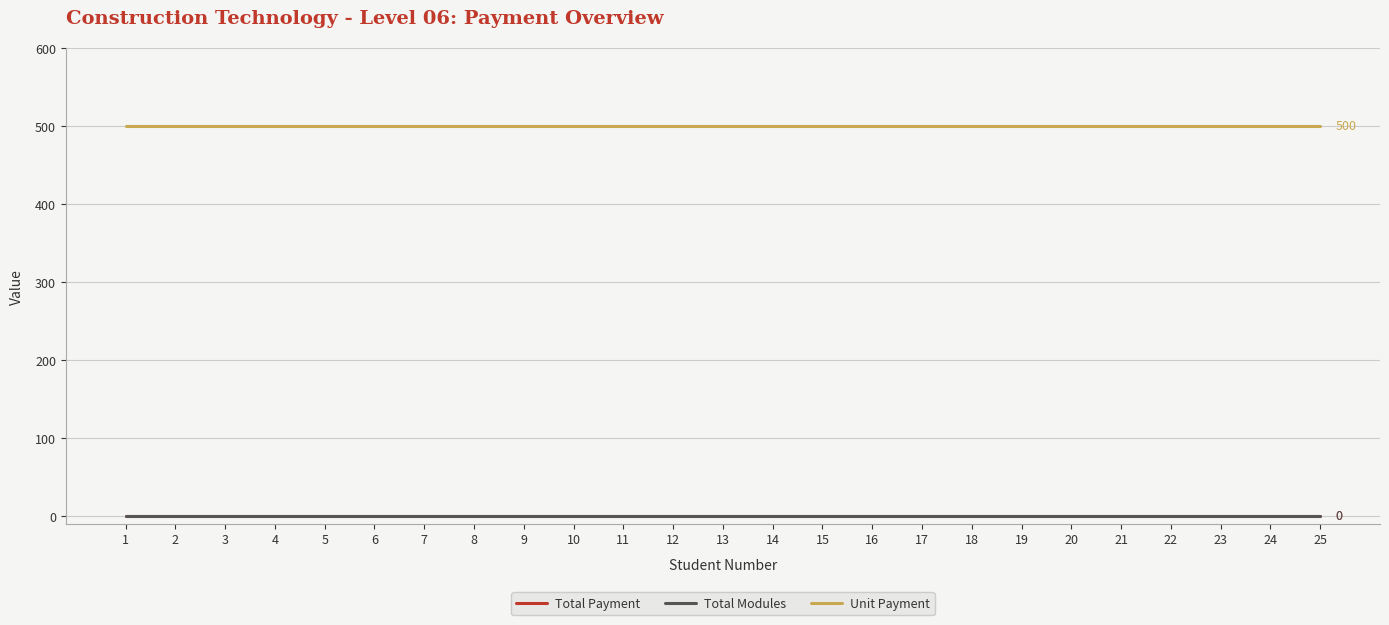

What is the total value across all series at 6?

500